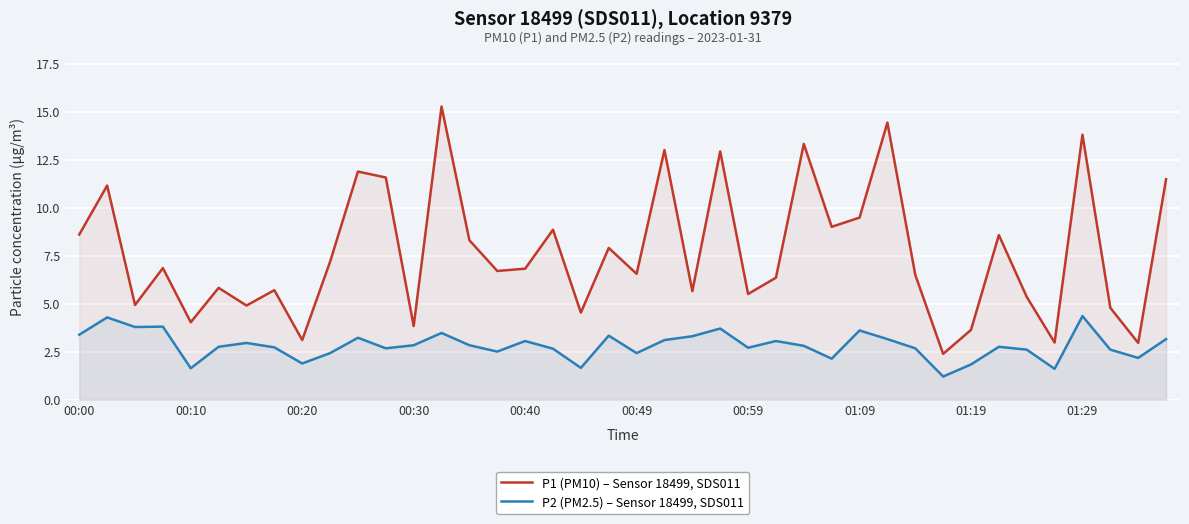

True or false: P2 (PM2.5) – Sensor 18499, SDS011 and P1 (PM10) – Sensor 18499, SDS011 cross at least once.

False